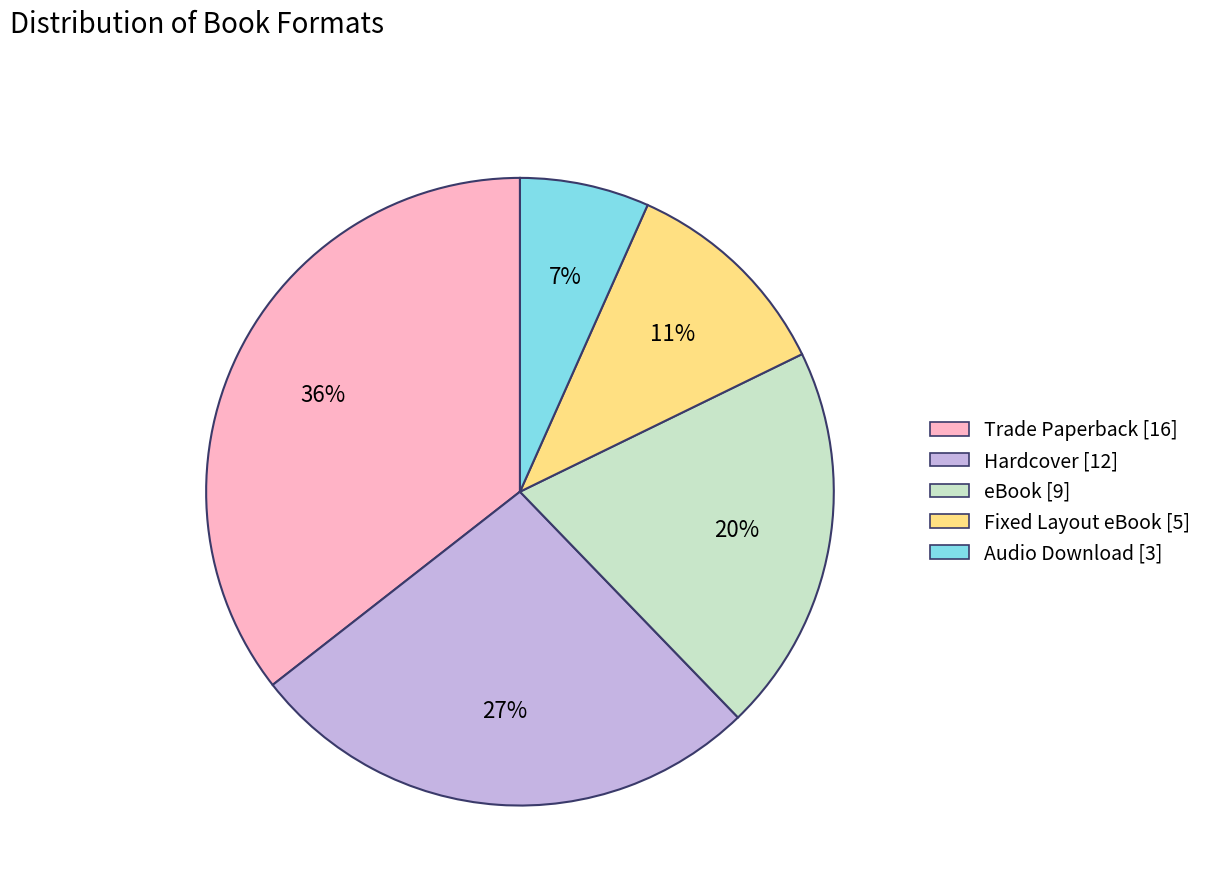

Is it true that Hardcover is 13% of the pie?

False